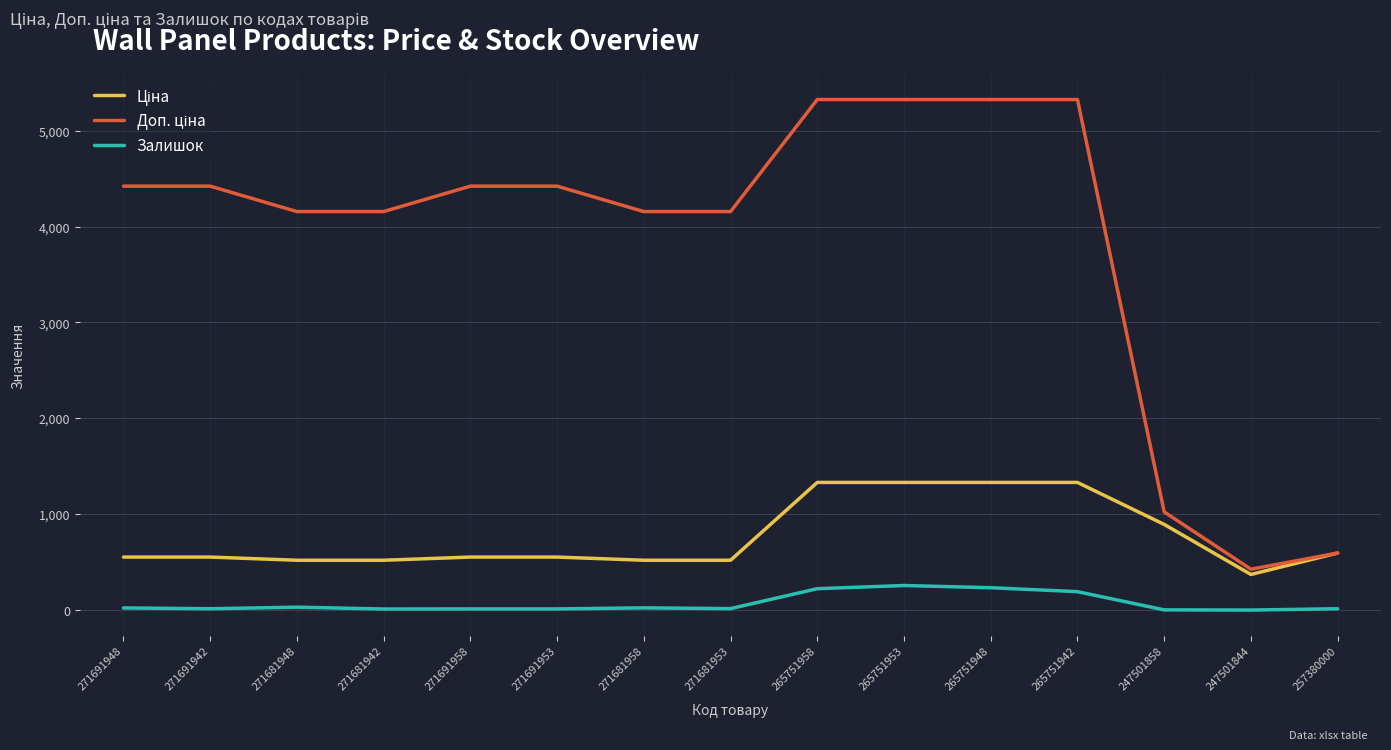

At which label is Залишок closest to 128?

265751942